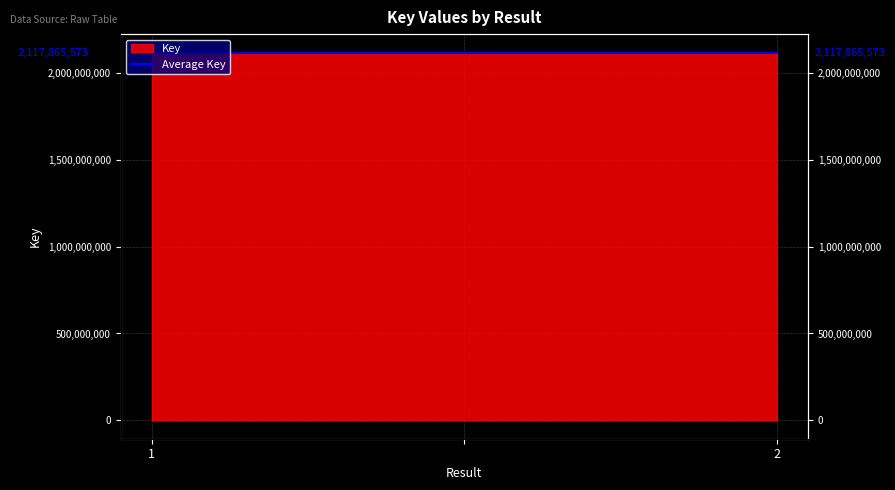

The chart shows a value of 1259315200 at 1. True or false?

False